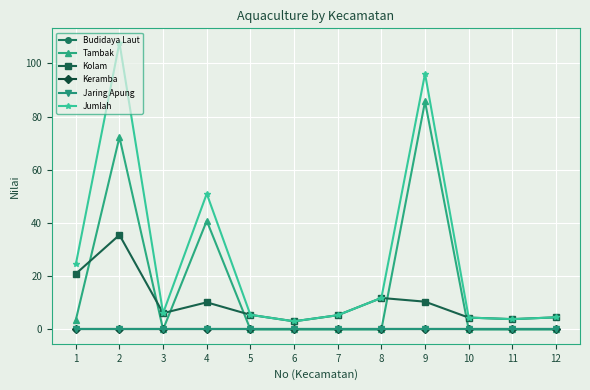

True or false: Jumlah and Budidaya Laut cross at least once.

False